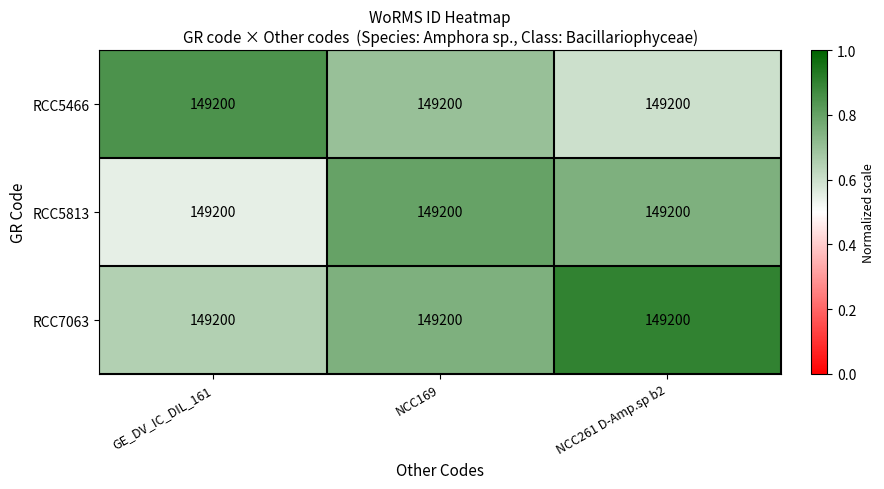

What is the difference between the highest and lowest values at NCC169?

0.1